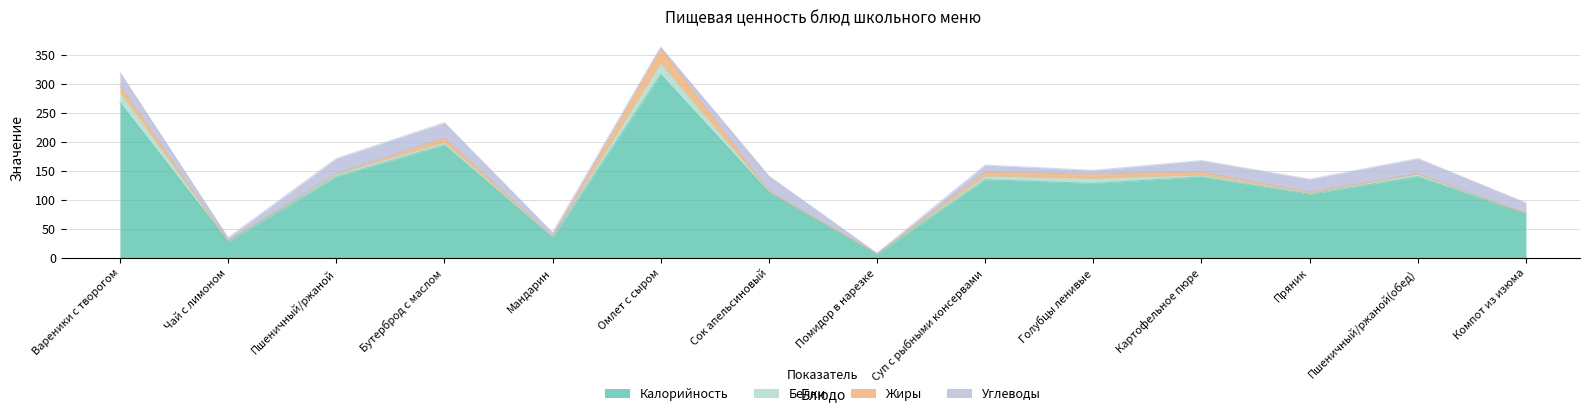

What value does the Углеводы series have at Чай с лимоном?

6.6